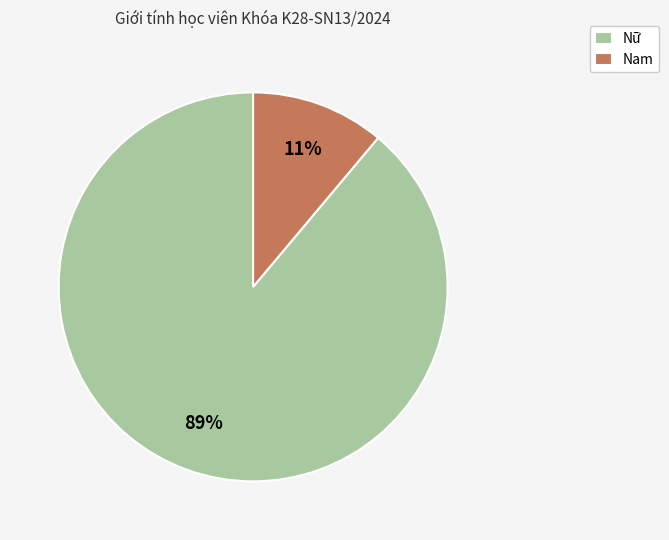

How many slices are in this pie chart?

2